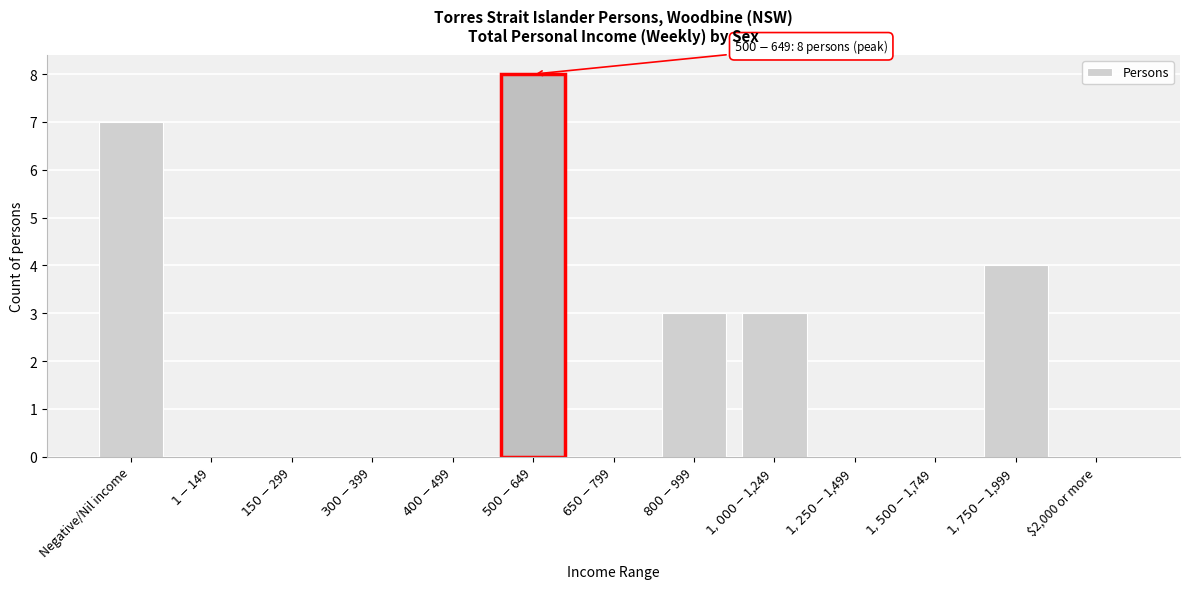

What is the sum of all values?

25